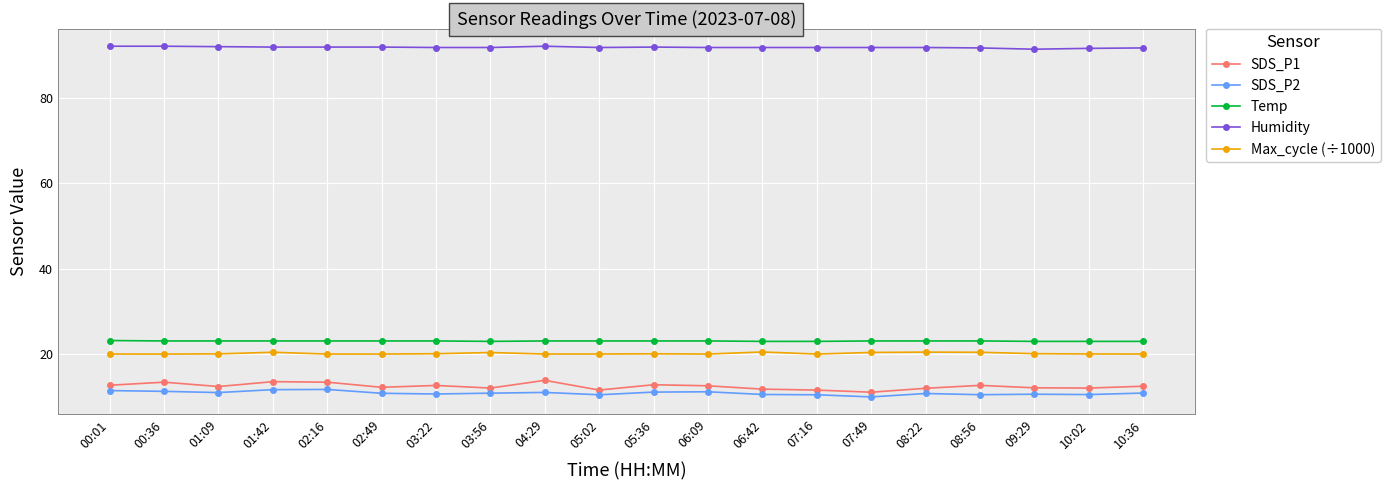

True or false: SDS_P1 and Max_cycle (÷1000) cross at least once.

False